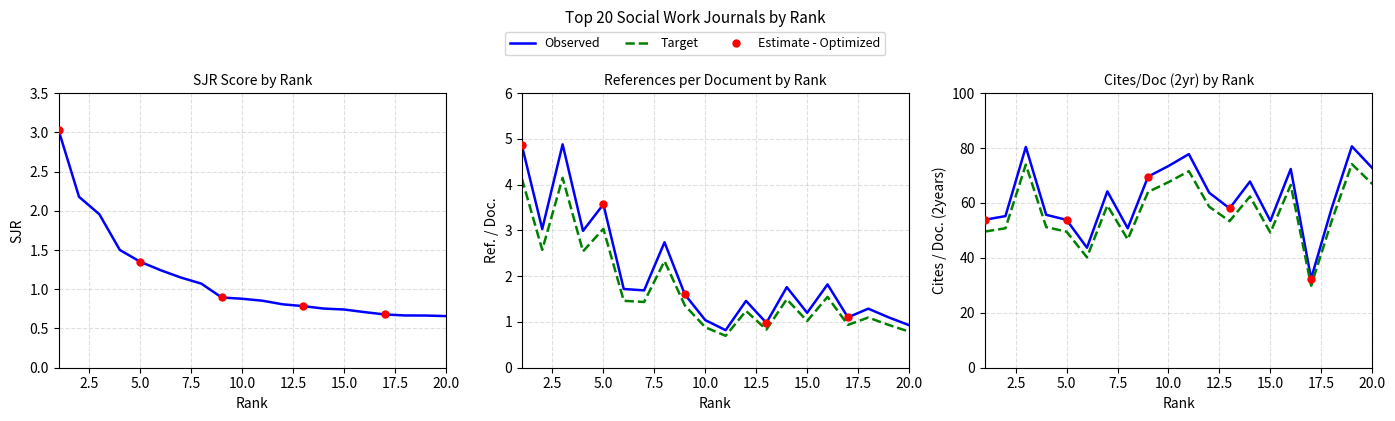

Which series contains the highest Y value?

Cites / Doc. (2years)